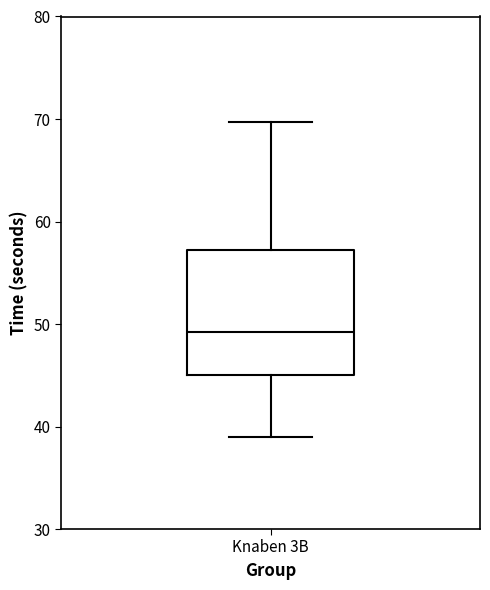

Transcribe this box plot: give where the median line is, the range the box spans, and where the two whiskers end, as read against the y-axis. The values are not printed on the chart, so give them approximately, as read against the axis.

median 49, box 45 to 57, whiskers 39 to 70